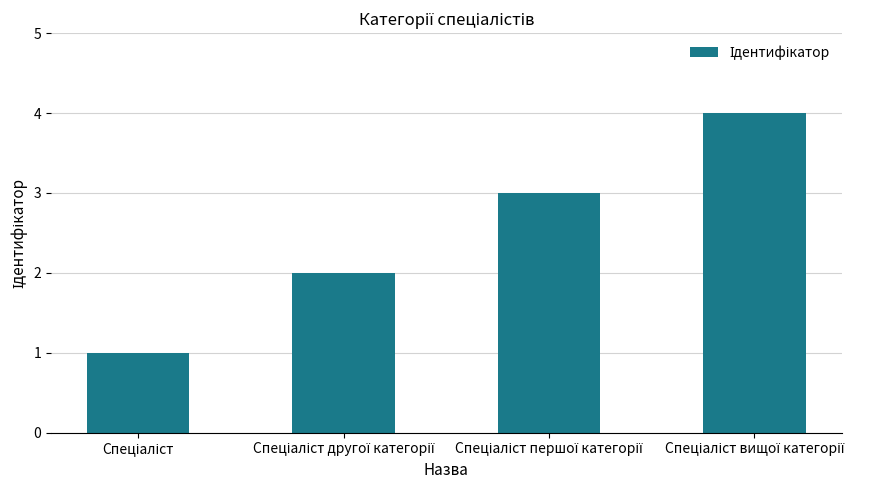

What is the sum of all values?

10